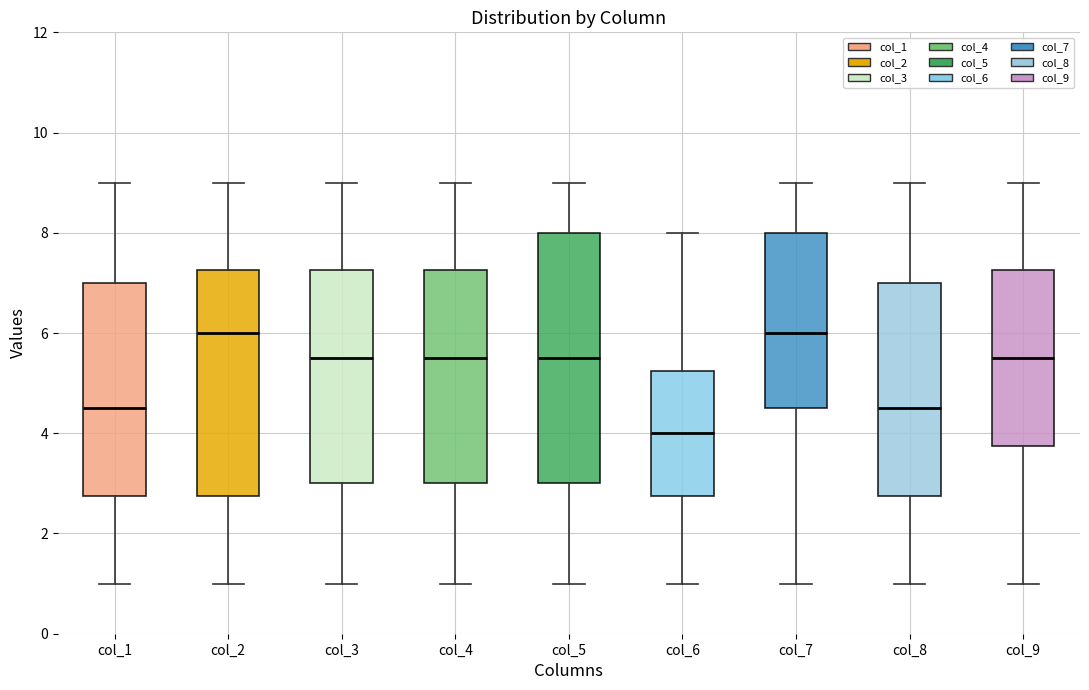

Reading left to right, transcribe this box plot: for each box, give where its median line is, the range the box spans, and where its two whiskers end, as read against the y-axis. The values are not printed on the chart, so give them approximately, as read against the axis.

col_1: median 4.6, box 2.8 to 7.0, whiskers 1.0 to 9.0
col_2: median 6.0, box 2.8 to 7.2, whiskers 1.0 to 9.0
col_3: median 5.6, box 3.0 to 7.2, whiskers 1.0 to 9.0
col_4: median 5.6, box 3.0 to 7.2, whiskers 1.0 to 9.0
col_5: median 5.6, box 3.0 to 8.0, whiskers 1.0 to 9.0
col_6: median 4.0, box 2.8 to 5.2, whiskers 1.0 to 8.0
col_7: median 6.0, box 4.6 to 8.0, whiskers 1.0 to 9.0
col_8: median 4.6, box 2.8 to 7.0, whiskers 1.0 to 9.0
col_9: median 5.6, box 3.8 to 7.2, whiskers 1.0 to 9.0